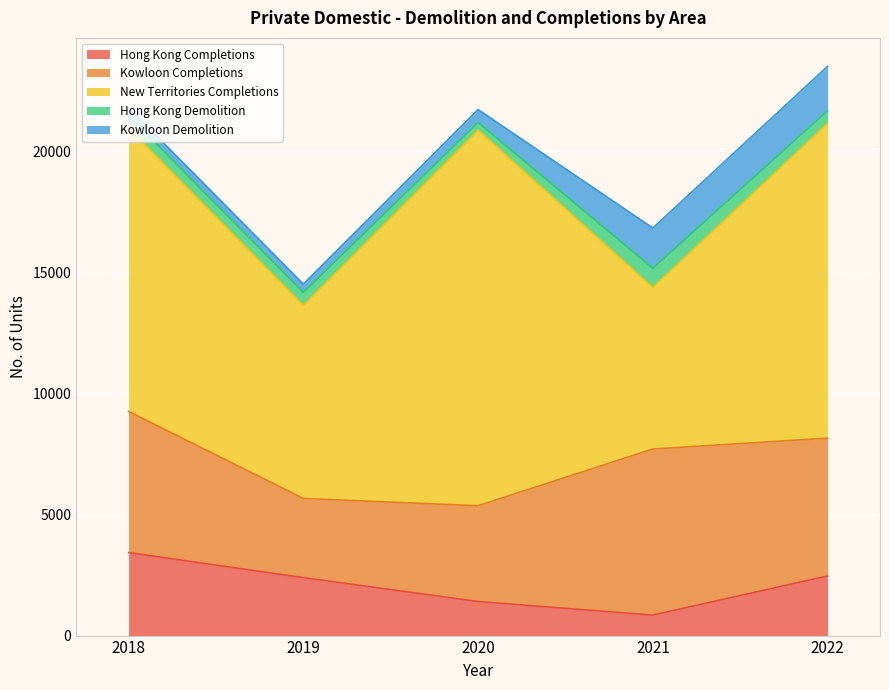

Which series has the largest total across all categories?

New Territories Completions